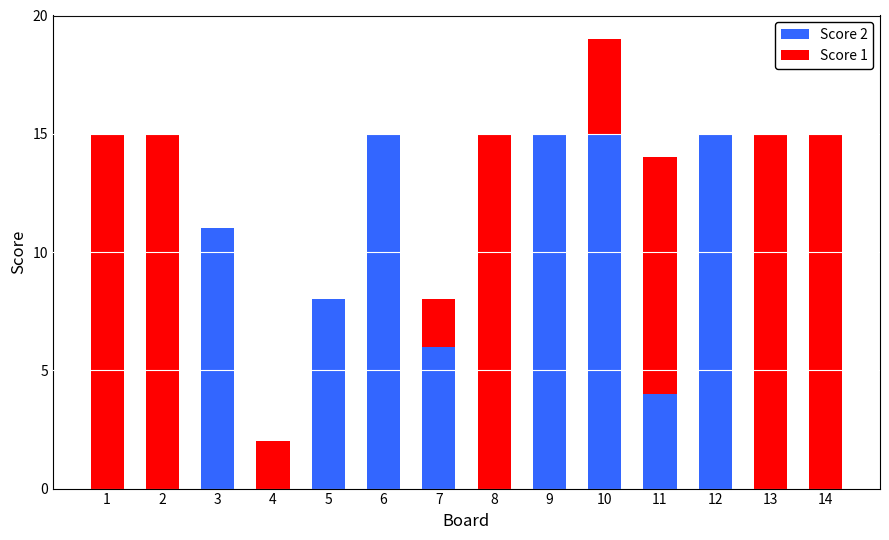

At which category is the sum across all series the highest?

10